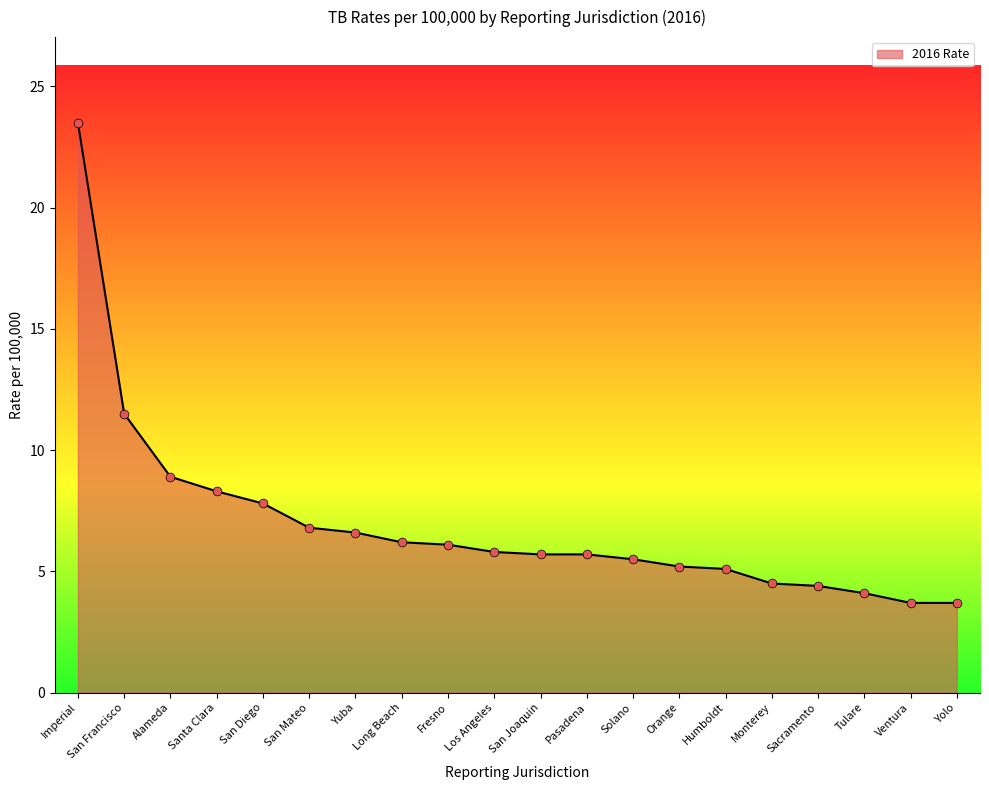

Approximately how many times larger is the value at Long Beach compared to Alameda?

0.7